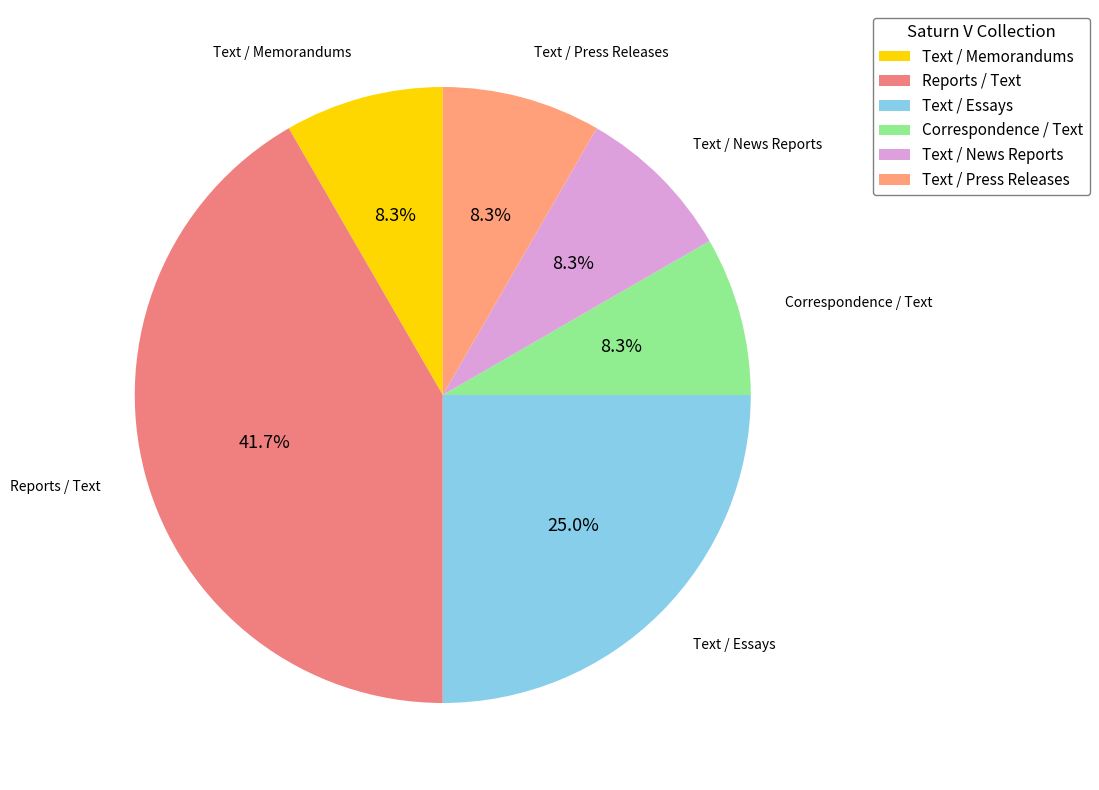

What is the ratio of the value at Correspondence / Text to the value at Text / Press Releases?

1.0